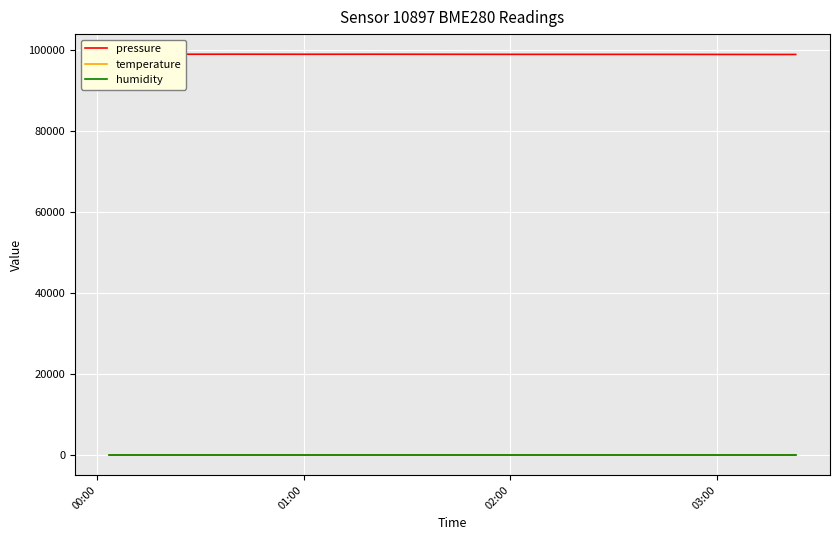

Reading left to right, list all the values displayed in this chart.

pressure: 98891.8	98872.1	98883.6	98866.2	98876.5	98859.9	98845.0	98842.3	98840.1	98823.3	98814.0	98818.4
temperature: 12.5	12.5	12.7	12.7	12.9	13.3	13.2	13.2	13.7	13.8	13.7	13.7
humidity: 100.0	100.0	100.0	100.0	100.0	100.0	100.0	100.0	100.0	100.0	100.0	100.0